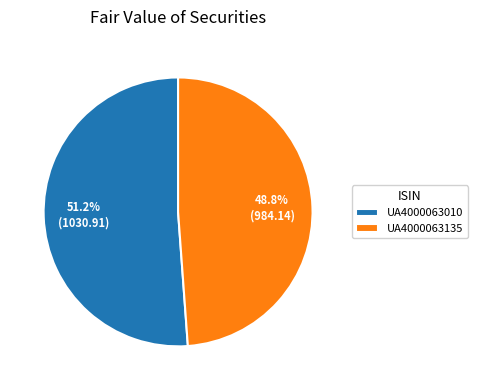

What is the largest slice in the pie chart?

UA4000063010